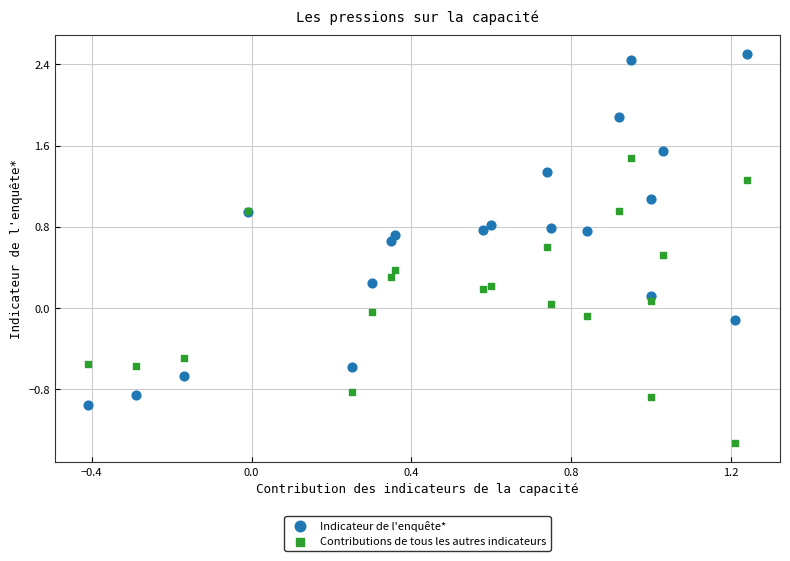

Which series contains the highest Y value?

Indicateur de l'enquête*